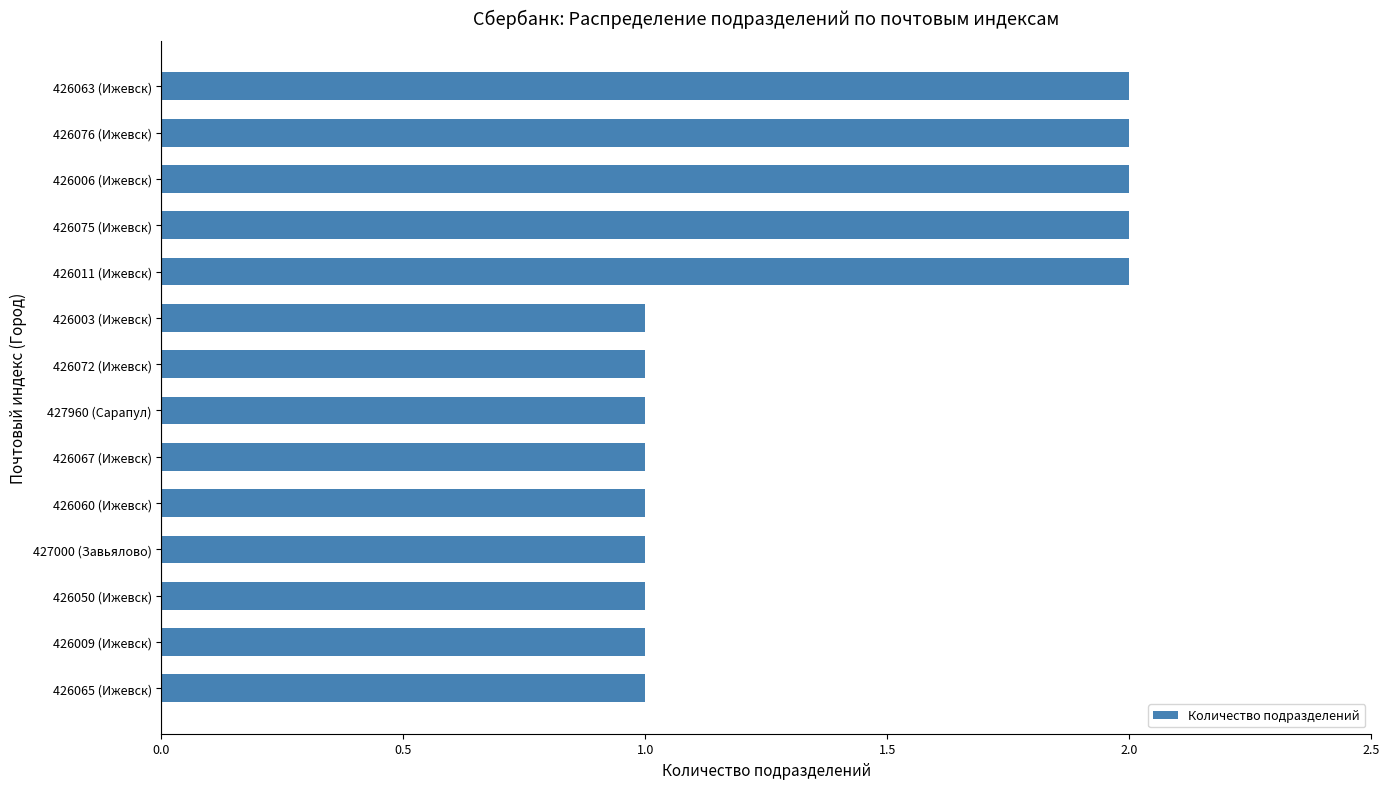

Reading top to bottom, list all the values displayed in this chart.

426063 (Ижевск)=2	426076 (Ижевск)=2	426006 (Ижевск)=2	426075 (Ижевск)=2	426011 (Ижевск)=2	426003 (Ижевск)=1	426072 (Ижевск)=1	427960 (Сарапул)=1	426067 (Ижевск)=1	426060 (Ижевск)=1	427000 (Завьялово)=1	426050 (Ижевск)=1	426009 (Ижевск)=1	426065 (Ижевск)=1